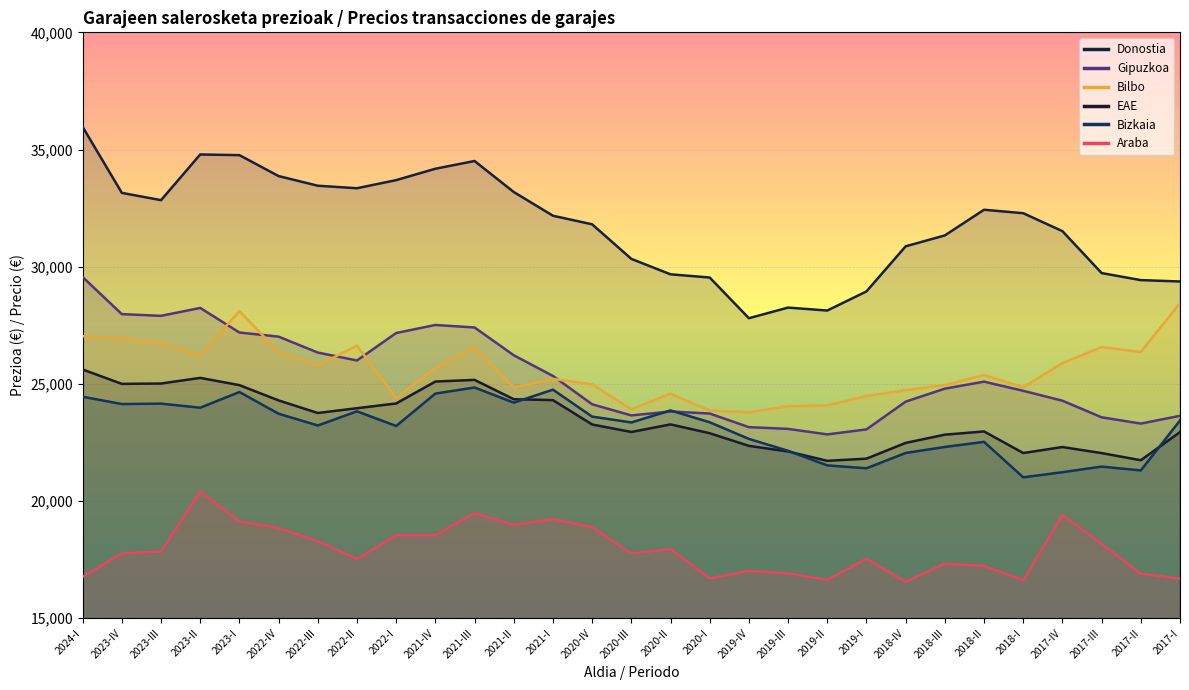

True or false: Gipuzkoa has a value of 27190 at 2023-I.

True